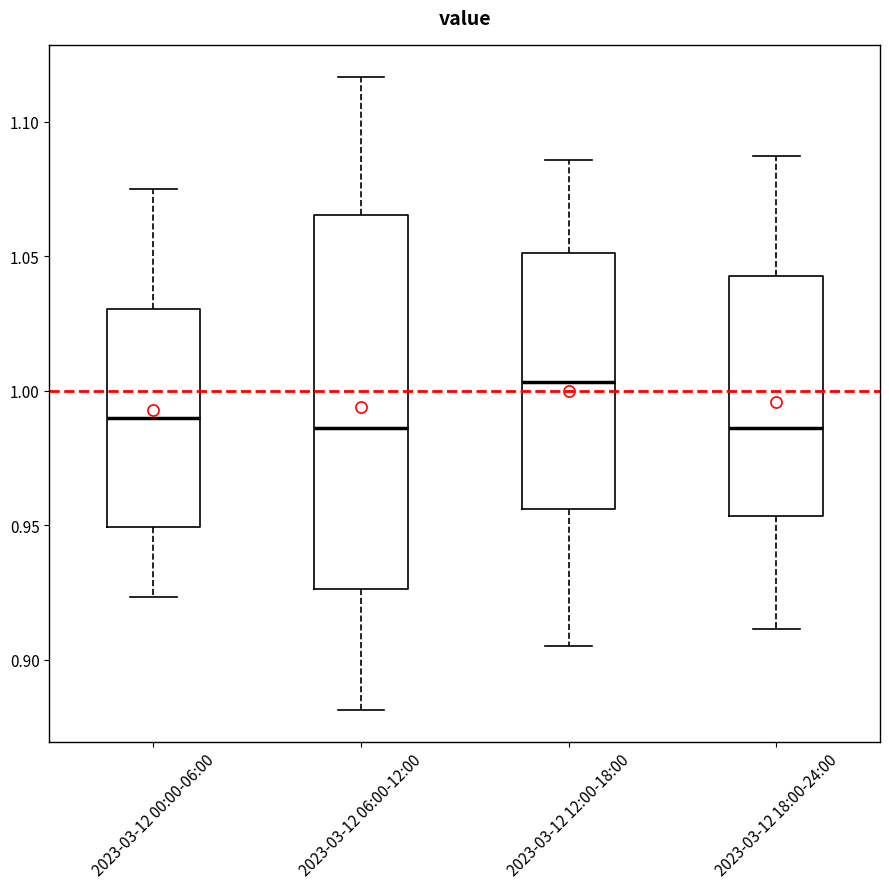

Comparing the boxes themselves (not the whiskers), which one is the tallest?

2023-03-12 06:00-12:00